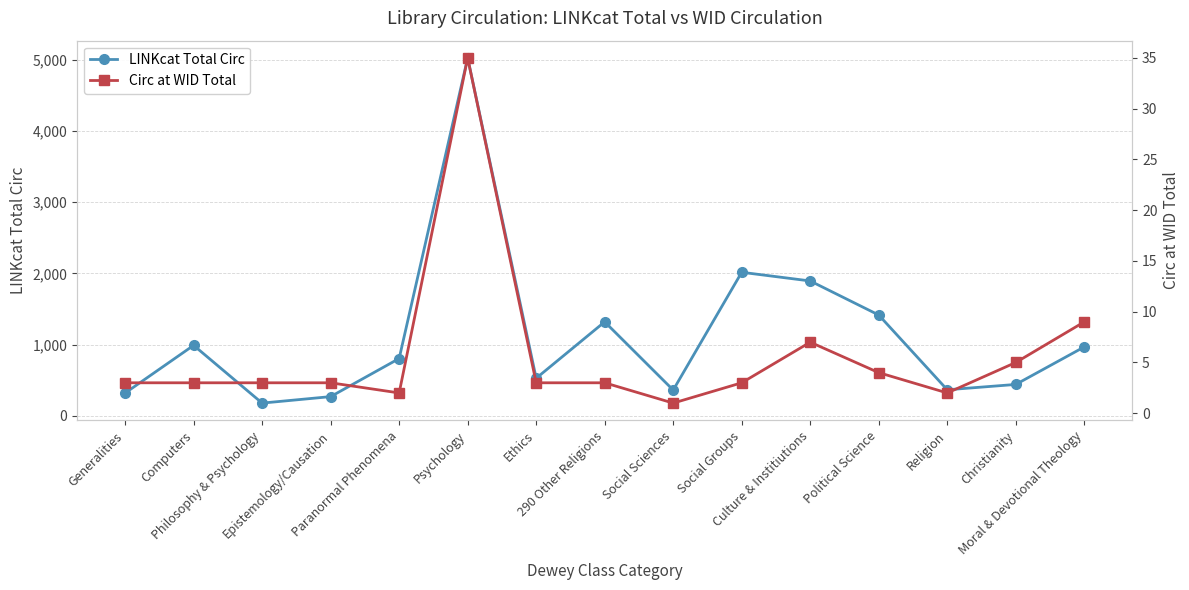

List the series in order of their peak value, lowest first.

Circ at WID Total, LINKcat Total Circ